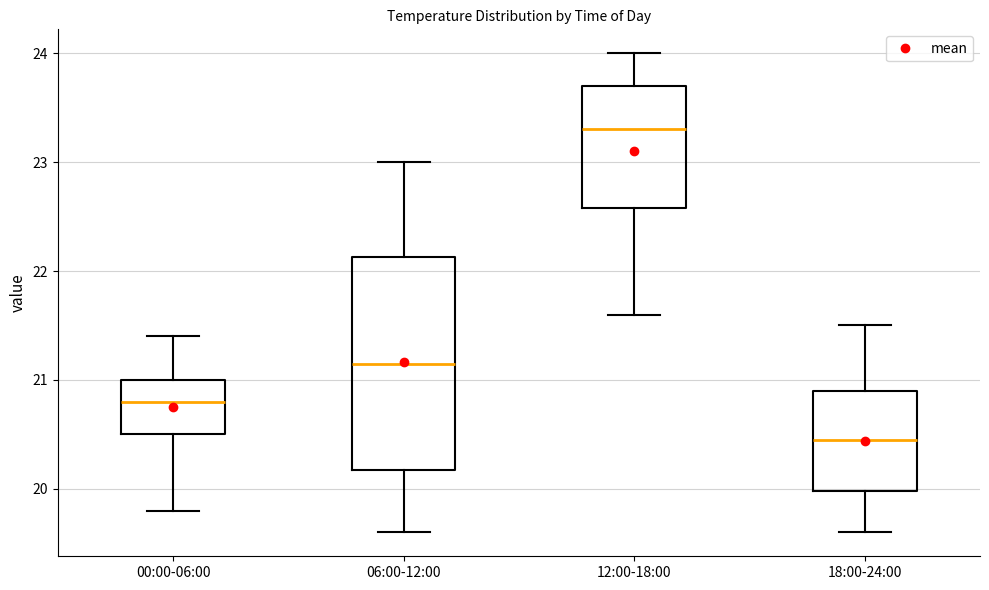

Where does the upper whisker of the box for 18:00-24:00 end on the y-axis? The values are not printed on the chart, so give them approximately, as read against the axis.

21.5